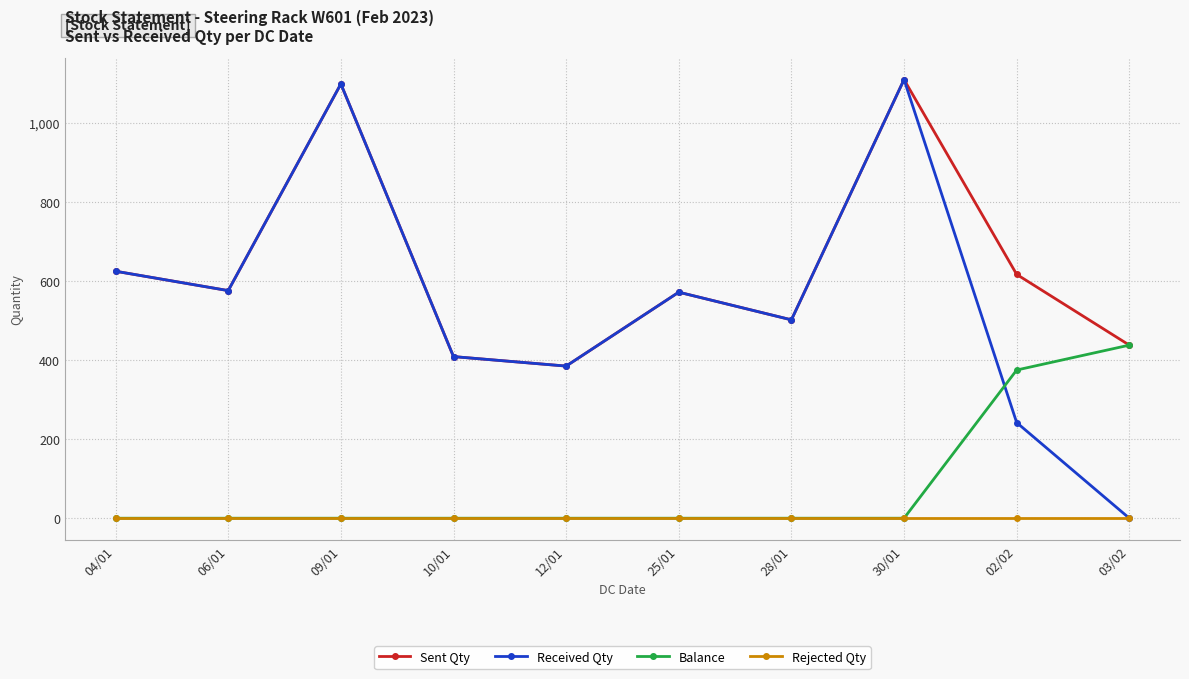

What position from the left is 02/02?

9